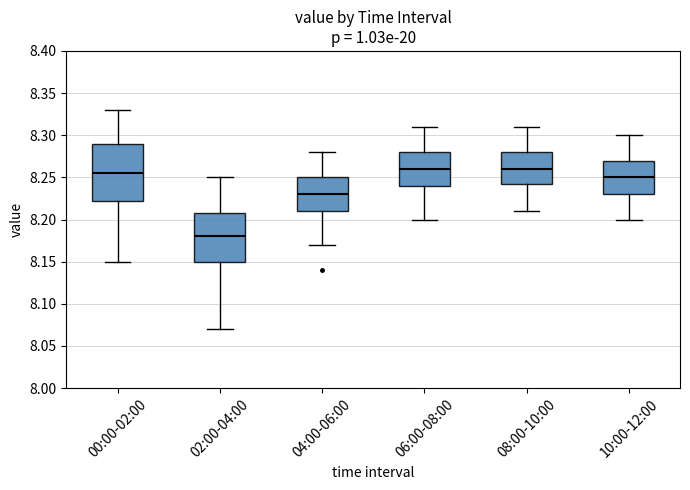

Where does the lower whisker of the box for 00:00-02:00 end on the y-axis? The values are not printed on the chart, so give them approximately, as read against the axis.

8.150